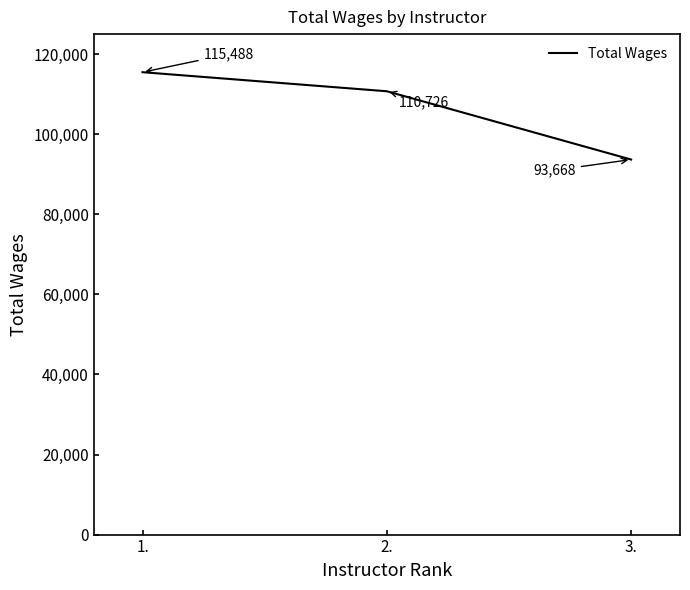

What position from the right is 2.?

2